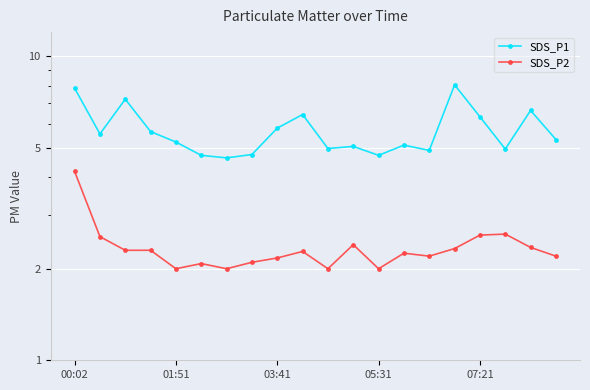

Between 00:02 and 18, which series saw the biggest shift?

SDS_P2